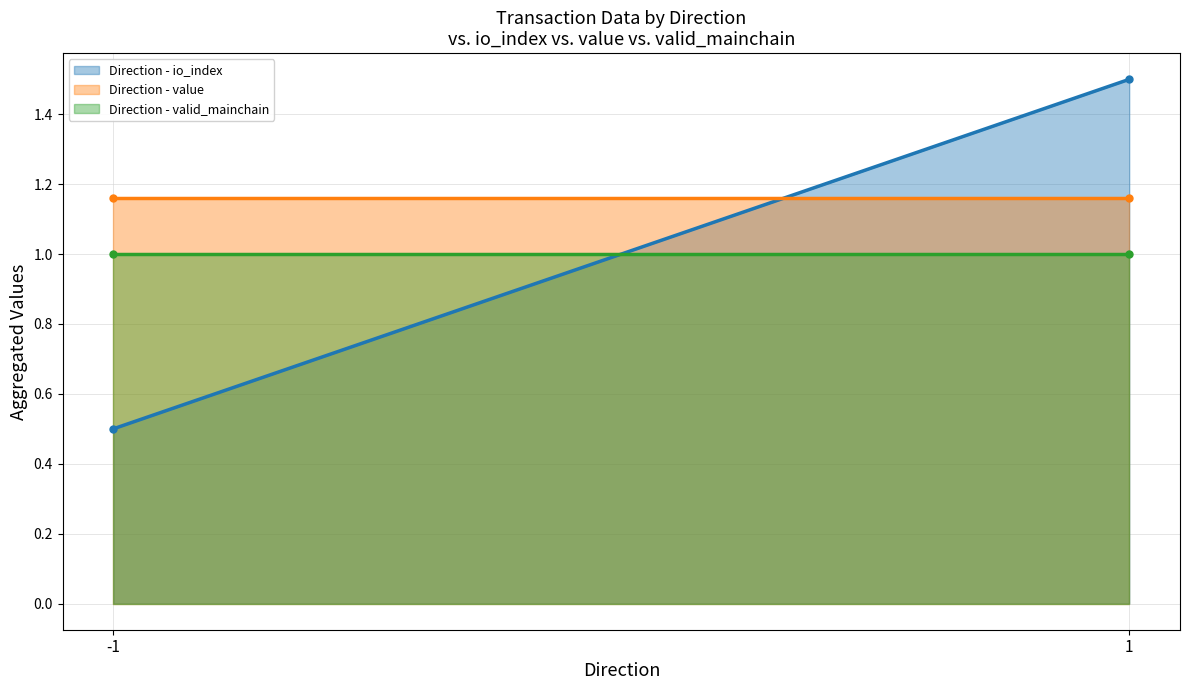

At which category is the sum across all series the highest?

1